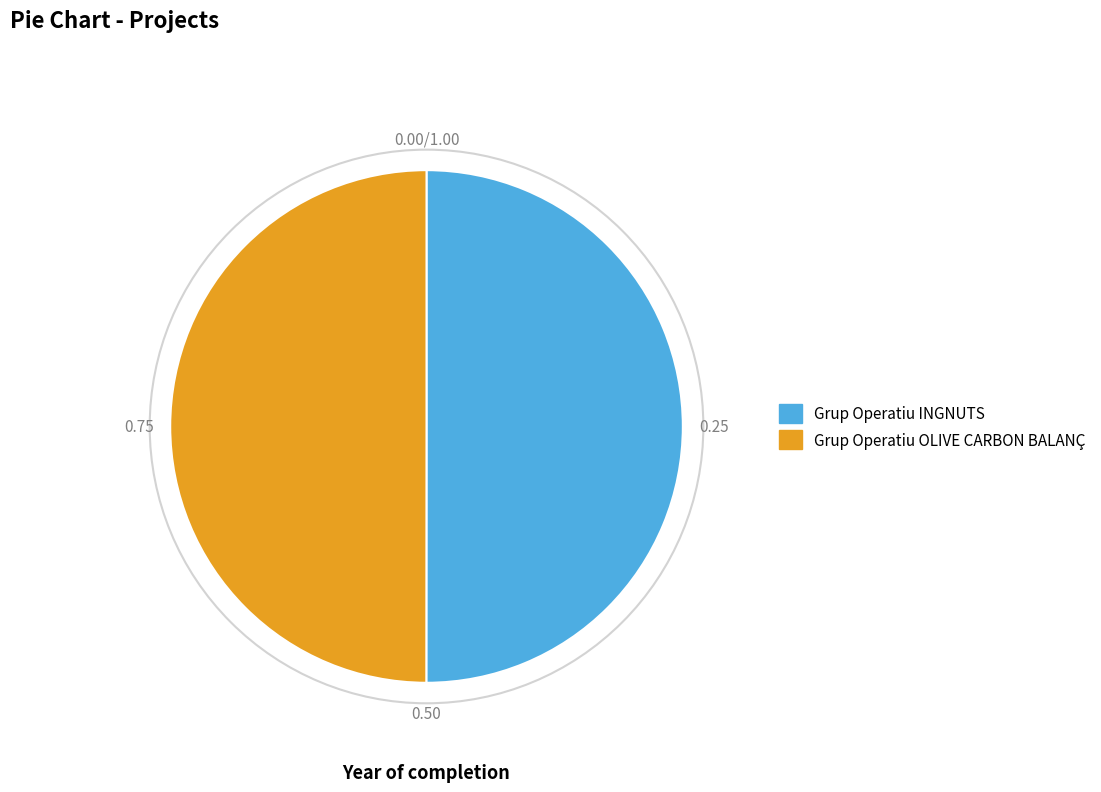

Combined, do Grup Operatiu OLIVE CARBON BALANÇ and Grup Operatiu INGNUTS account for over 50%?

Yes